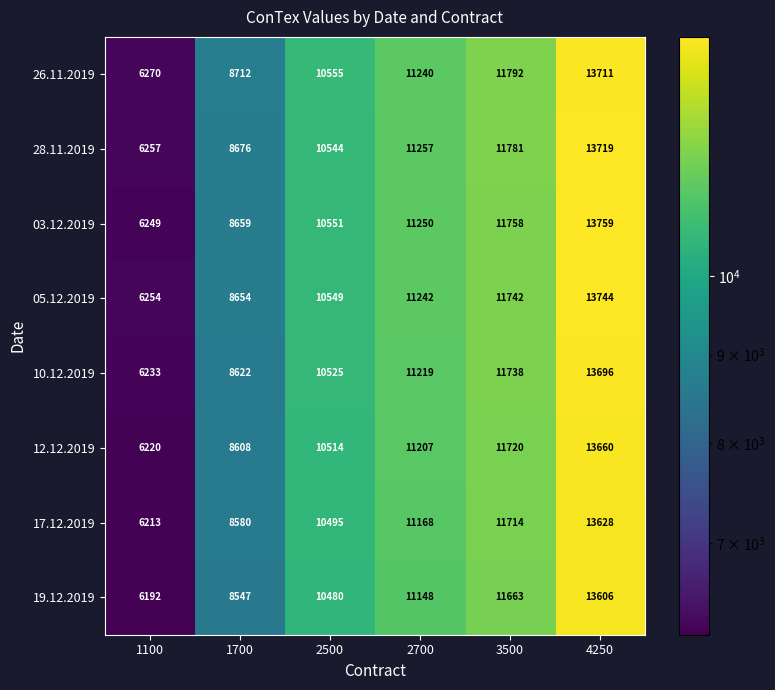

How many distinct data groups are displayed?

8